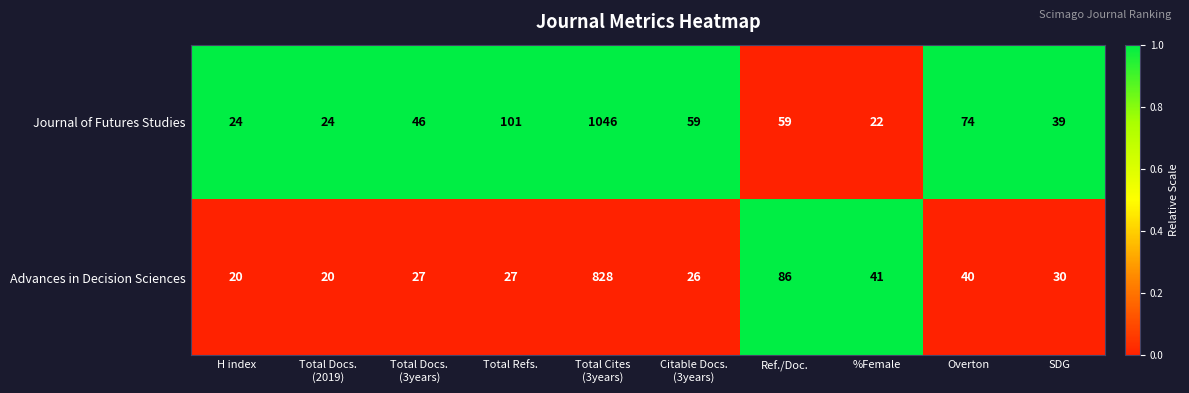

Which series has the largest total across all categories?

Journal of Futures Studies